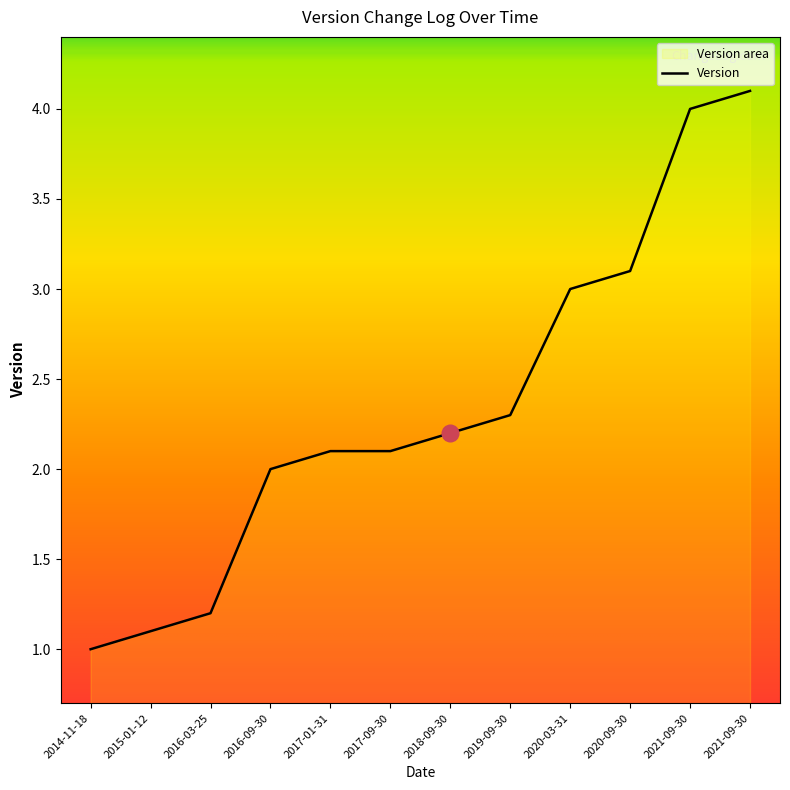

What is the value of the 4th point from the left?

2.0